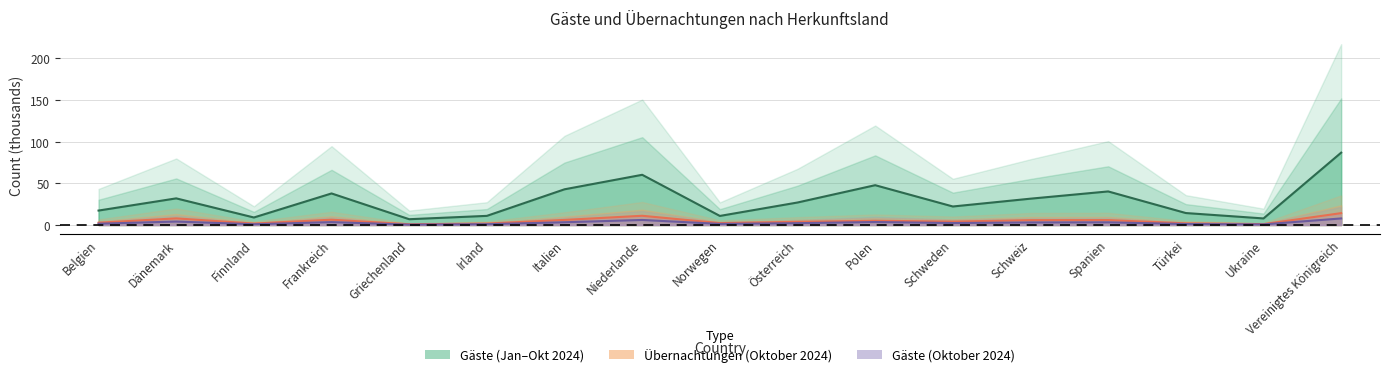

True or false: Gäste (Oktober 2024) and Gäste (Jan-Okt 2024) cross at least once.

False